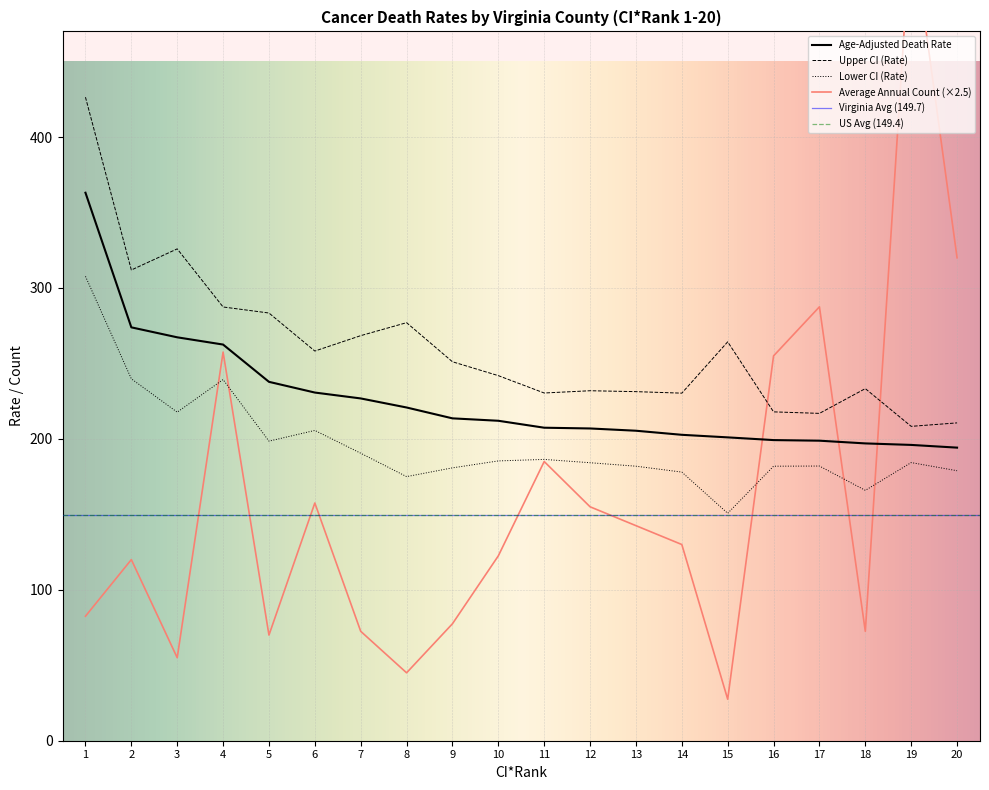

What value does the Age-Adjusted Death Rate series have at 11?

207.4